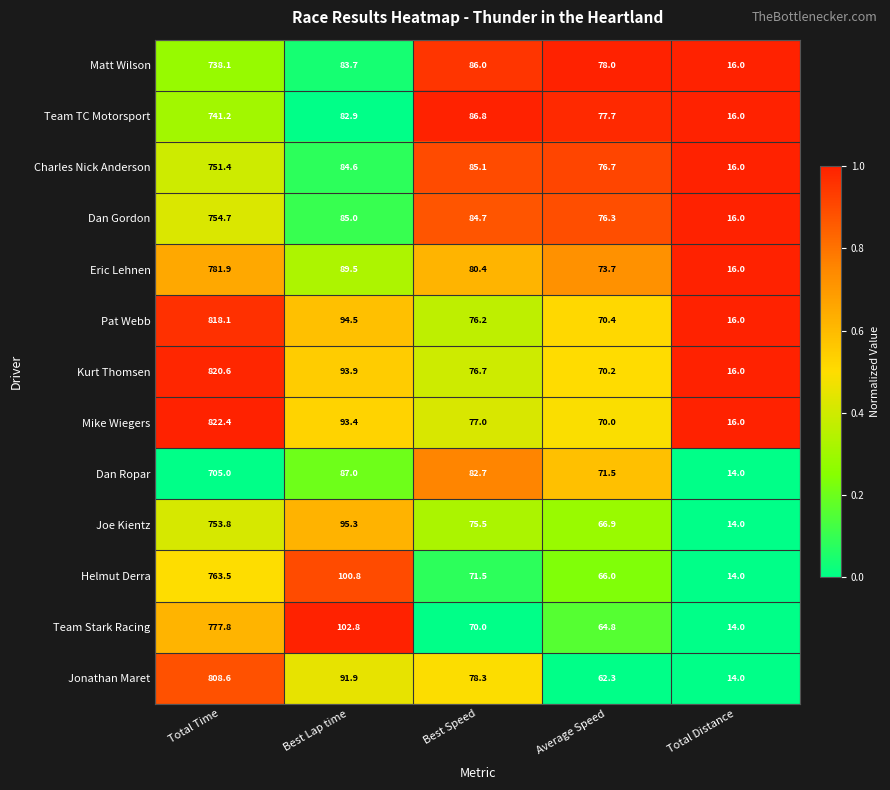

List the series in order of their peak value, highest first.

Mike Wiegers, Kurt Thomsen, Pat Webb, Jonathan Maret, Eric Lehnen, Team Stark Racing, Helmut Derra, Dan Gordon, Joe Kientz, Charles Nick Anderson, Team TC Motorsport, Matt Wilson, Dan Ropar